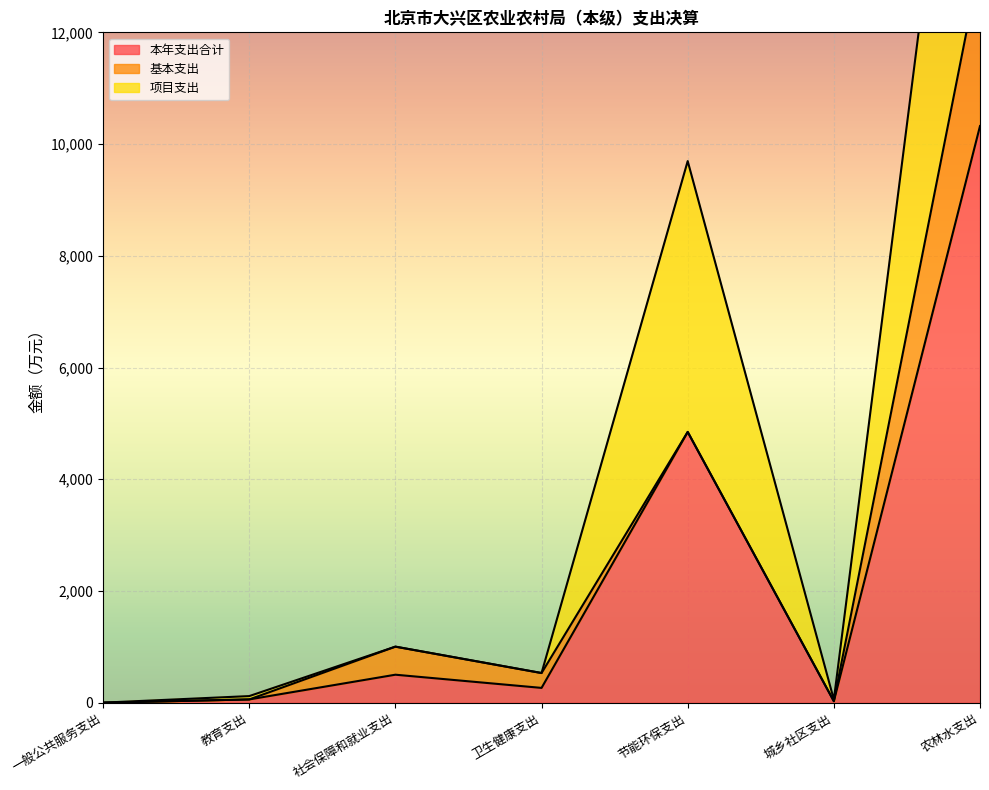

At which category does the chart reach its peak across all series?

农林水支出